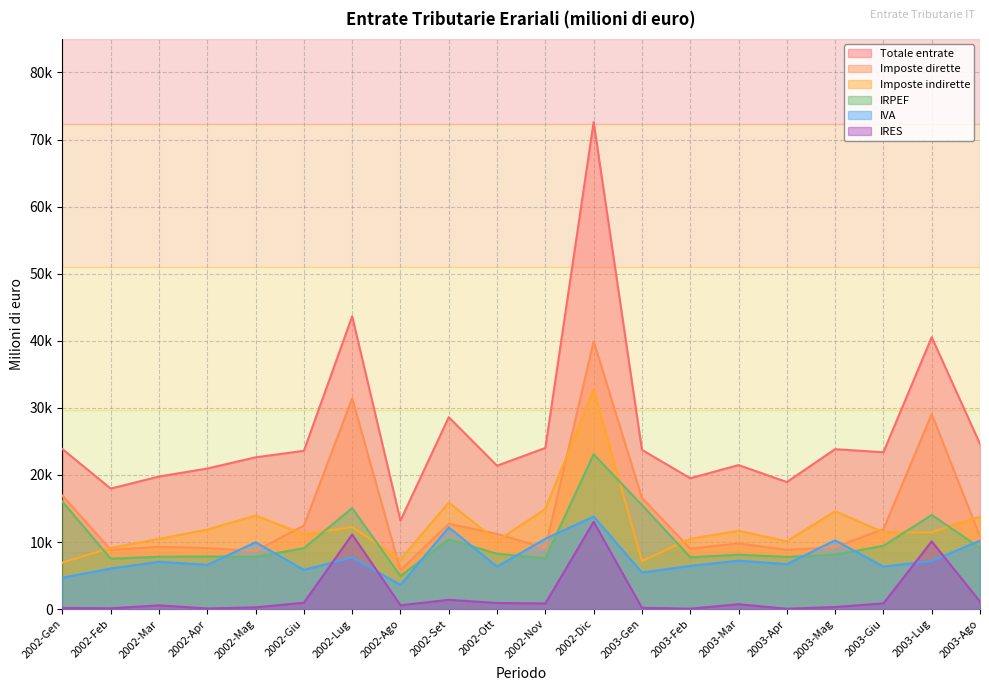

Reading left to right, extract all data points from this chart.

Totale entrate: 2002-Gen=23860	2002-Feb=17969	2002-Mar=19763	2002-Apr=20959	2002-Mag=22630	2002-Giu=23596	2002-Lug=43650	2002-Ago=13202	2002-Set=28614	2002-Ott=21381	2002-Nov=24026	2002-Dic=72613	2003-Gen=23744	2003-Feb=19506	2003-Mar=21470	2003-Apr=18946	2003-Mag=23842	2003-Giu=23385	2003-Lug=40532	2003-Ago=24627
Imposte dirette: 2002-Gen=16932	2002-Feb=8833	2002-Mar=9296	2002-Apr=9093	2002-Mag=8682	2002-Giu=12450	2002-Lug=31405	2002-Ago=5795	2002-Set=12721	2002-Ott=11208	2002-Nov=9100	2002-Dic=39924	2003-Gen=16575	2003-Feb=9024	2003-Mar=9785	2003-Apr=8826	2003-Mag=9249	2003-Giu=11916	2003-Lug=29076	2003-Ago=10823
Imposte indirette: 2002-Gen=6928	2002-Feb=9136	2002-Mar=10467	2002-Apr=11866	2002-Mag=13948	2002-Giu=11146	2002-Lug=12245	2002-Ago=7407	2002-Set=15893	2002-Ott=10173	2002-Nov=14926	2002-Dic=32689	2003-Gen=7169	2003-Feb=10482	2003-Mar=11685	2003-Apr=10120	2003-Mag=14593	2003-Giu=11469	2003-Lug=11456	2003-Ago=13804
IRPEF: 2002-Gen=16033	2002-Feb=7516	2002-Mar=7808	2002-Apr=7846	2002-Mag=7802	2002-Giu=9089	2002-Lug=15067	2002-Ago=4940	2002-Set=10404	2002-Ott=8242	2002-Nov=7593	2002-Dic=23078	2003-Gen=15511	2003-Feb=7738	2003-Mar=8114	2003-Apr=7781	2003-Mag=8123	2003-Giu=9442	2003-Lug=14042	2003-Ago=9134
IVA: 2002-Gen=4669	2002-Feb=6055	2002-Mar=7055	2002-Apr=6604	2002-Mag=9961	2002-Giu=5856	2002-Lug=7704	2002-Ago=3598	2002-Set=12191	2002-Ott=6328	2002-Nov=10484	2002-Dic=13799	2003-Gen=5456	2003-Feb=6448	2003-Mar=7220	2003-Apr=6704	2003-Mag=10254	2003-Giu=6335	2003-Lug=7168	2003-Ago=10213
IRES: 2002-Gen=176	2002-Feb=124	2002-Mar=559	2002-Apr=99	2002-Mag=262	2002-Giu=955	2002-Lug=11124	2002-Ago=569	2002-Set=1385	2002-Ott=914	2002-Nov=839	2002-Dic=13014	2003-Gen=195	2003-Feb=69	2003-Mar=728	2003-Apr=58	2003-Mag=315	2003-Giu=853	2003-Lug=10100	2003-Ago=1121